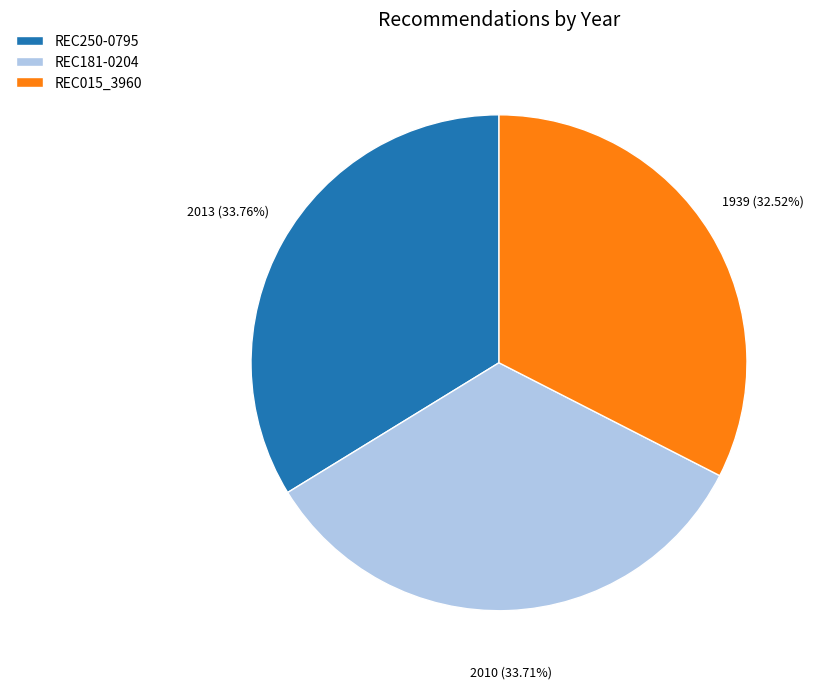

Is it true that REC181-0204 is 34% of the pie?

True